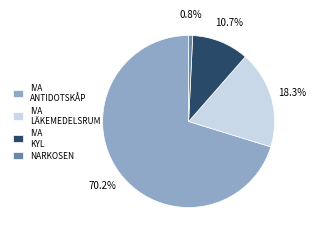

Which has a higher value, NARKOSEN or IVA KYL?

IVA KYL